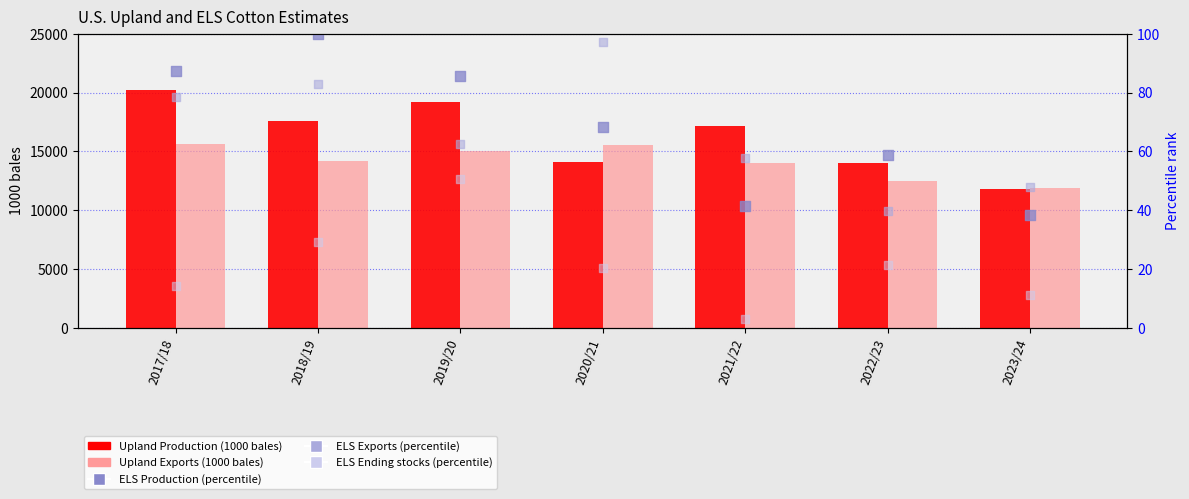

Which series has the widest spread of Y values?

Upland Production